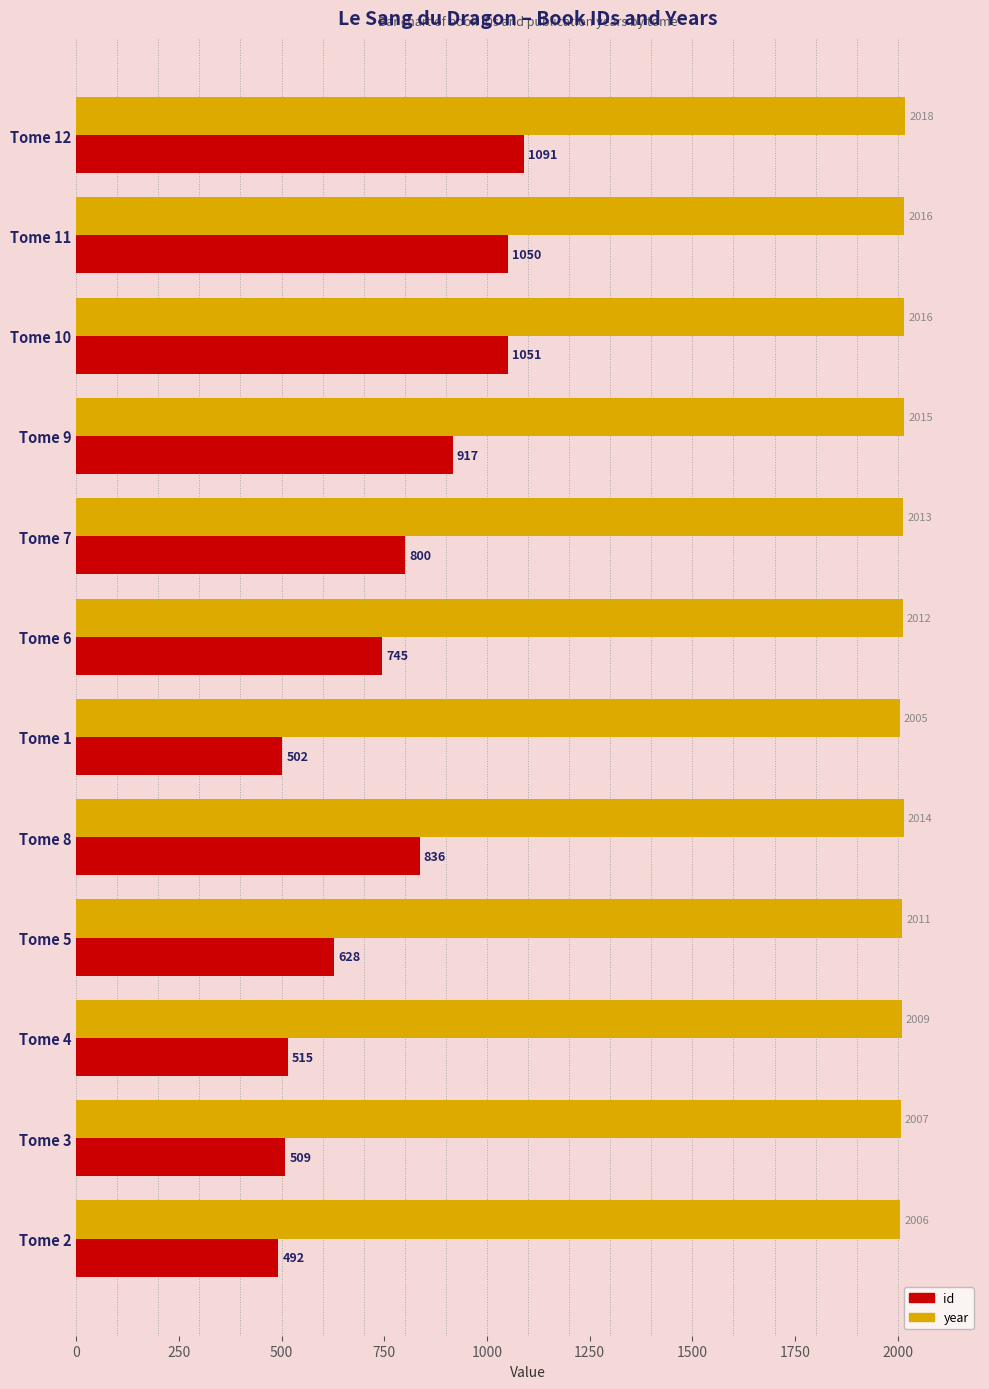

Rank the series by their average value, from lowest to highest.

id, year